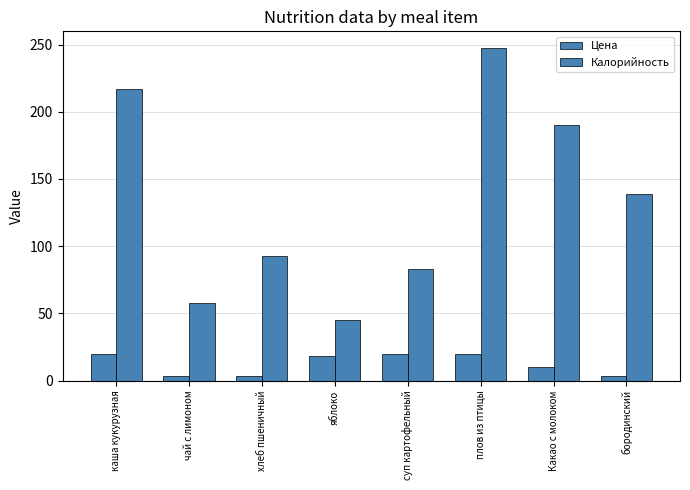

What is the label of the 3rd bar from the left?

хлеб пшеничный